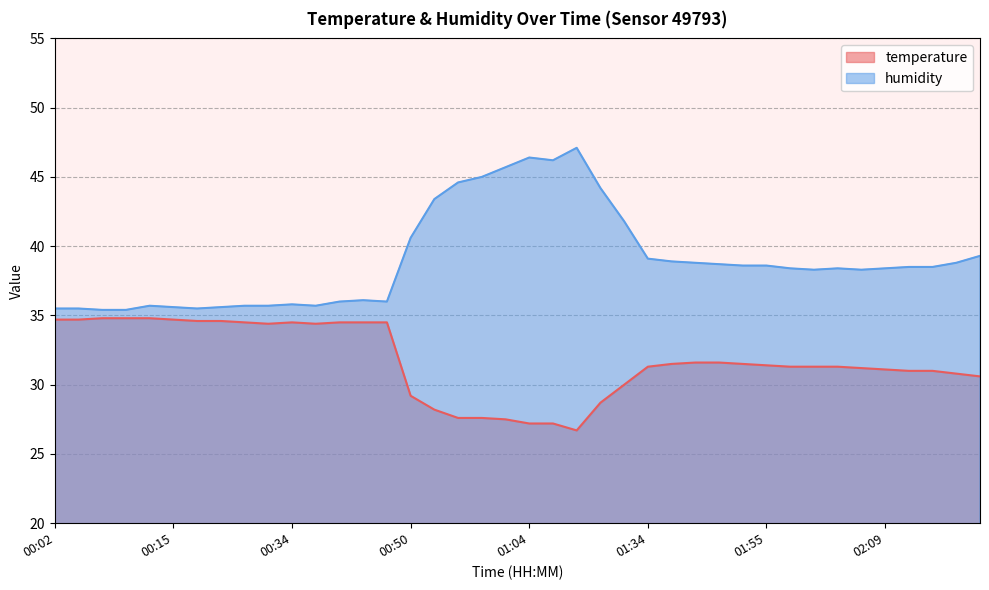

Does the chart display data point markers on the line(s)?

No